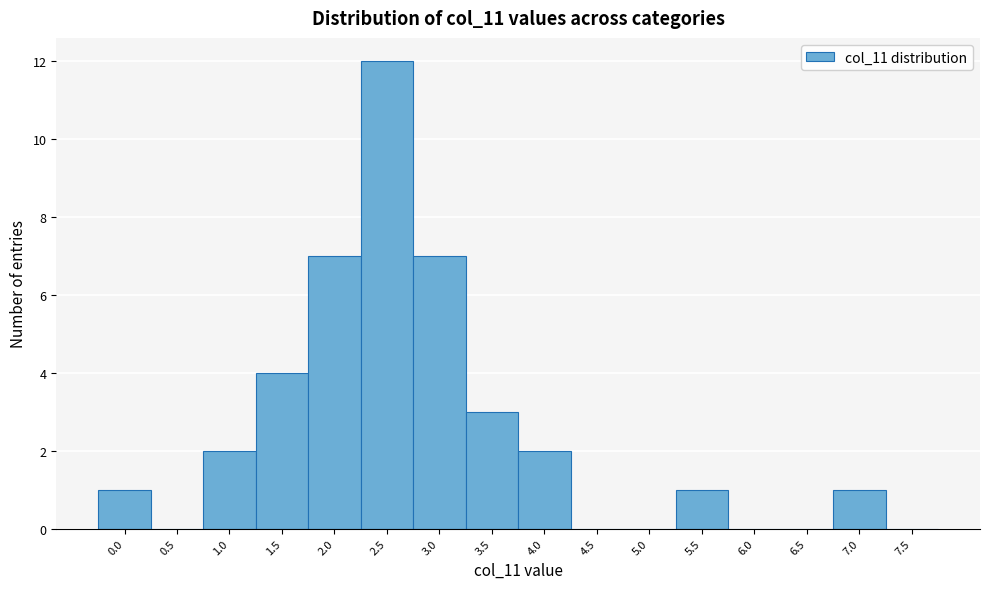

Reading left to right, what are all the values shown in this chart?

0.0=1	0.5=0	1.0=2	1.5=4	2.0=7	2.5=12	3.0=7	3.5=3	4.0=2	4.5=0	5.0=0	5.5=1	6.0=0	6.5=0	7.0=1	7.5=0